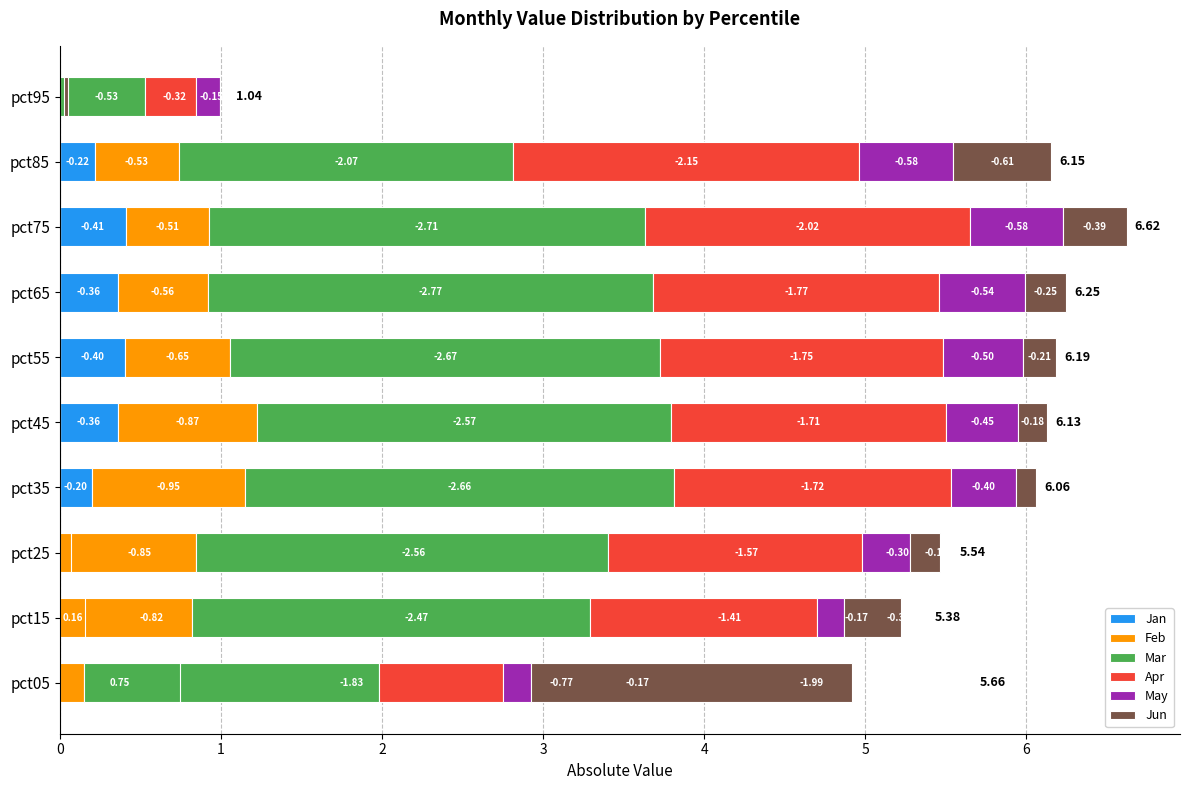

What is the approximate value of May at pct05?

0.2